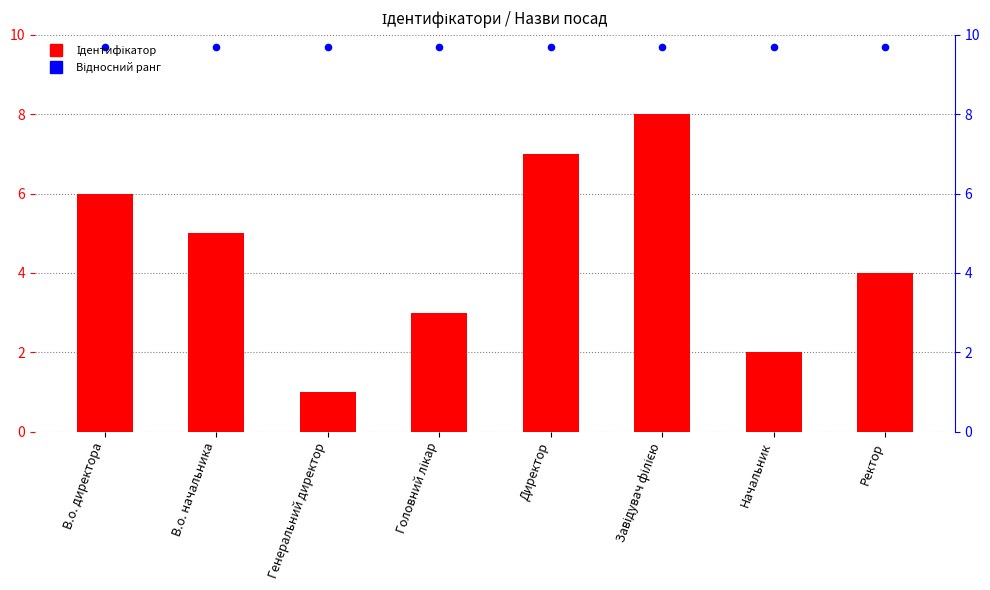

What are all the series names shown in the legend?

Ідентифікатор, Відносний ранг